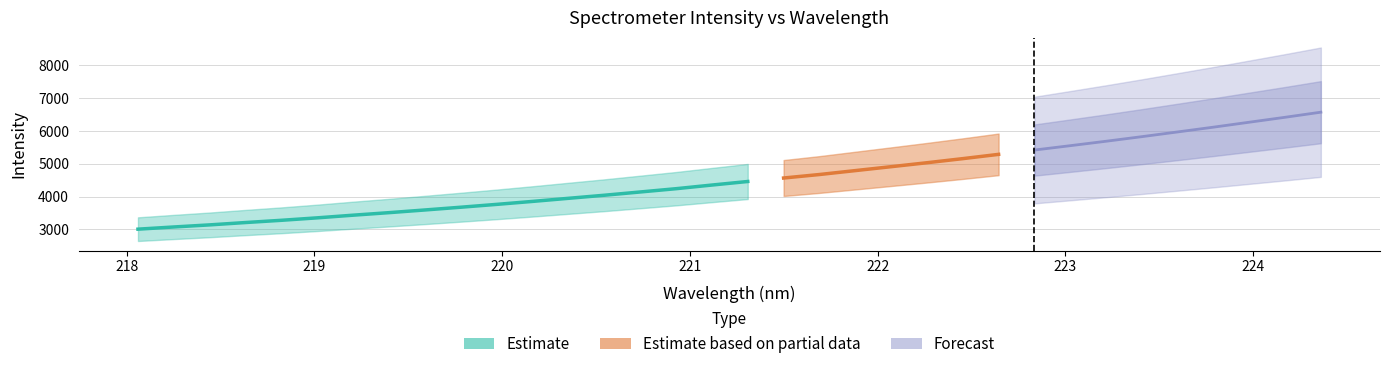

What is the sum of all x values?

7521.2